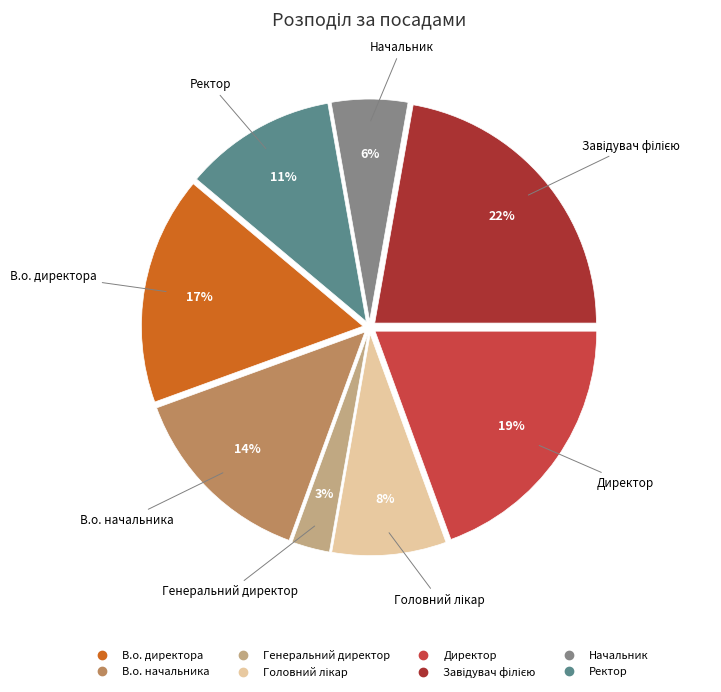

True or false: Ректор accounts for 11% of the total.

True